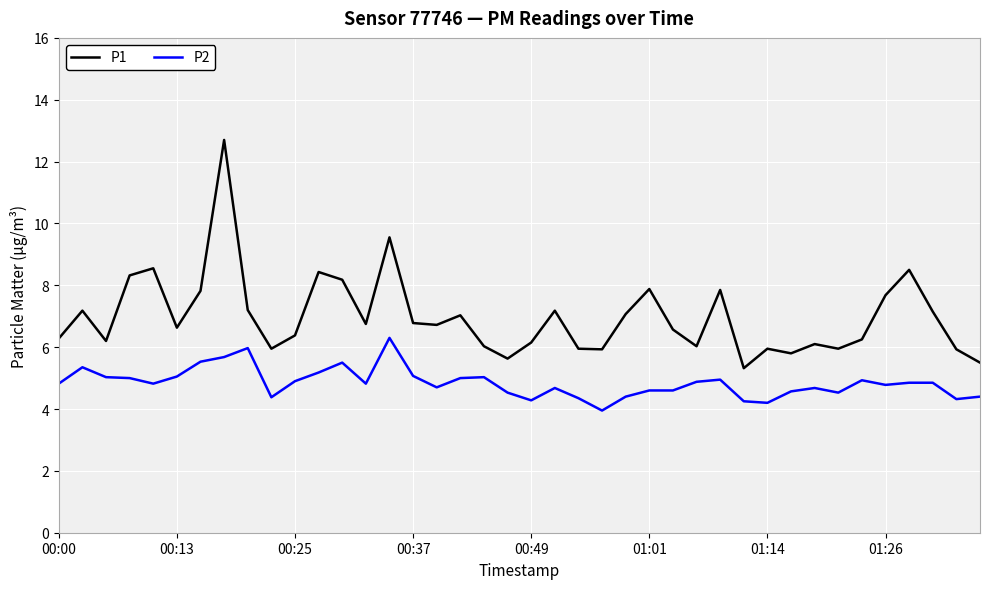

List the series in order of their overall mean, lowest first.

P2, P1